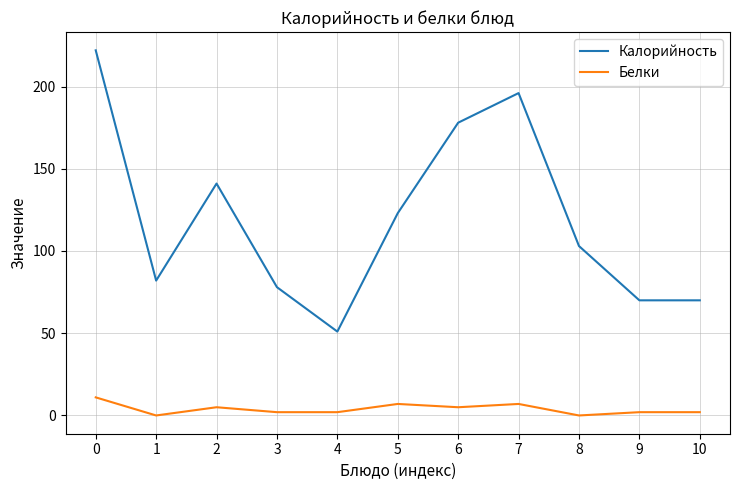

At 4, list the series in order from smallest to largest.

Белки, Калорийность